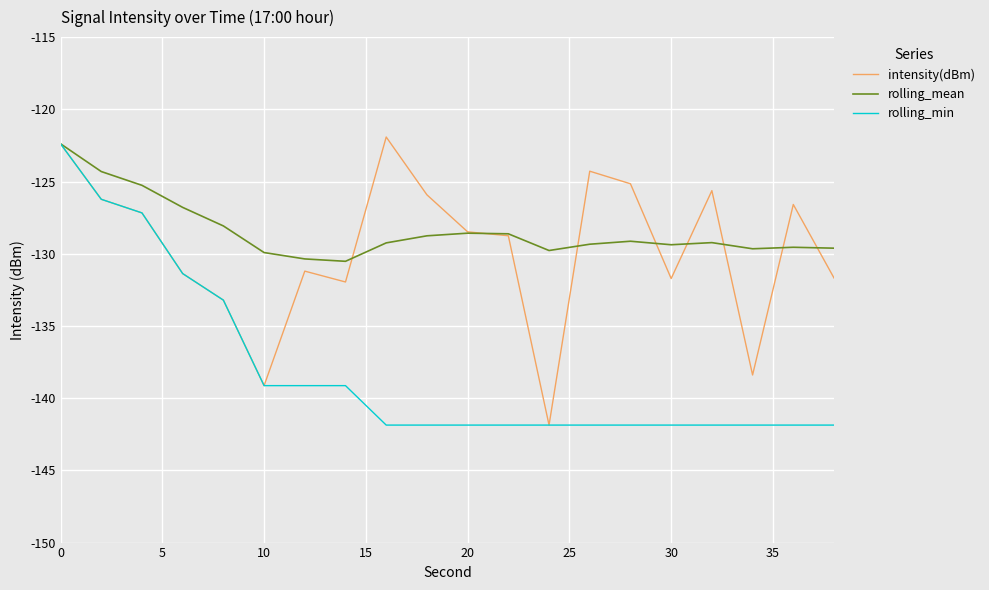

What is the minimum value for rolling_min?

-141.9